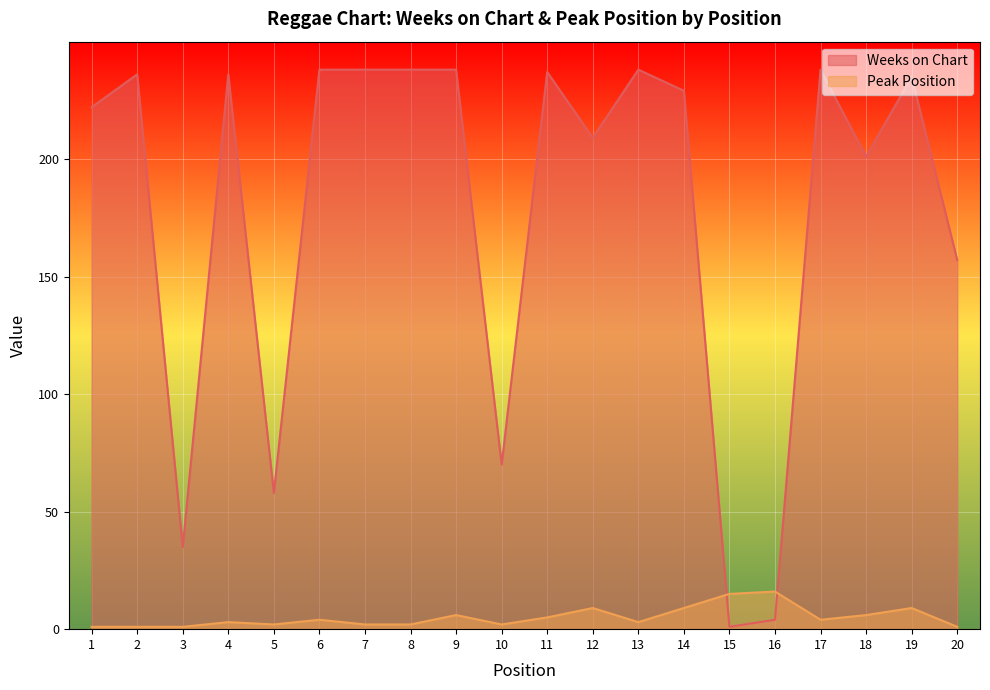

True or false: Weeks on Chart has a value of 34 at 5.

False